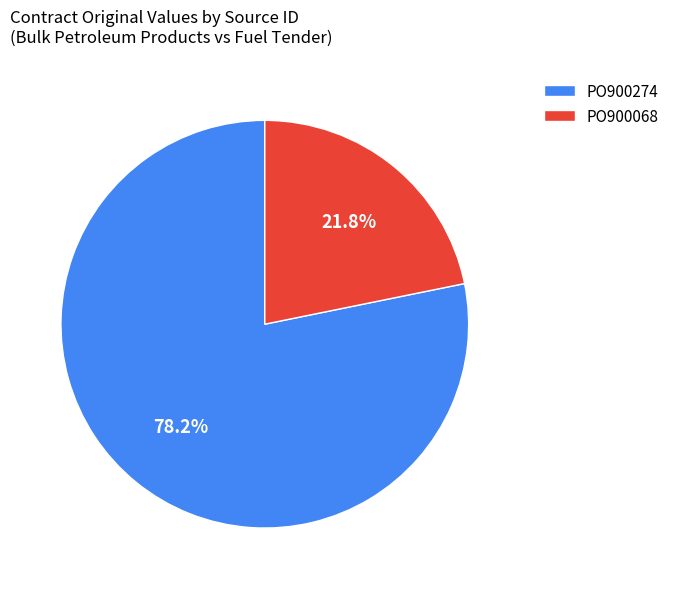

What is the majority slice?

PO900274